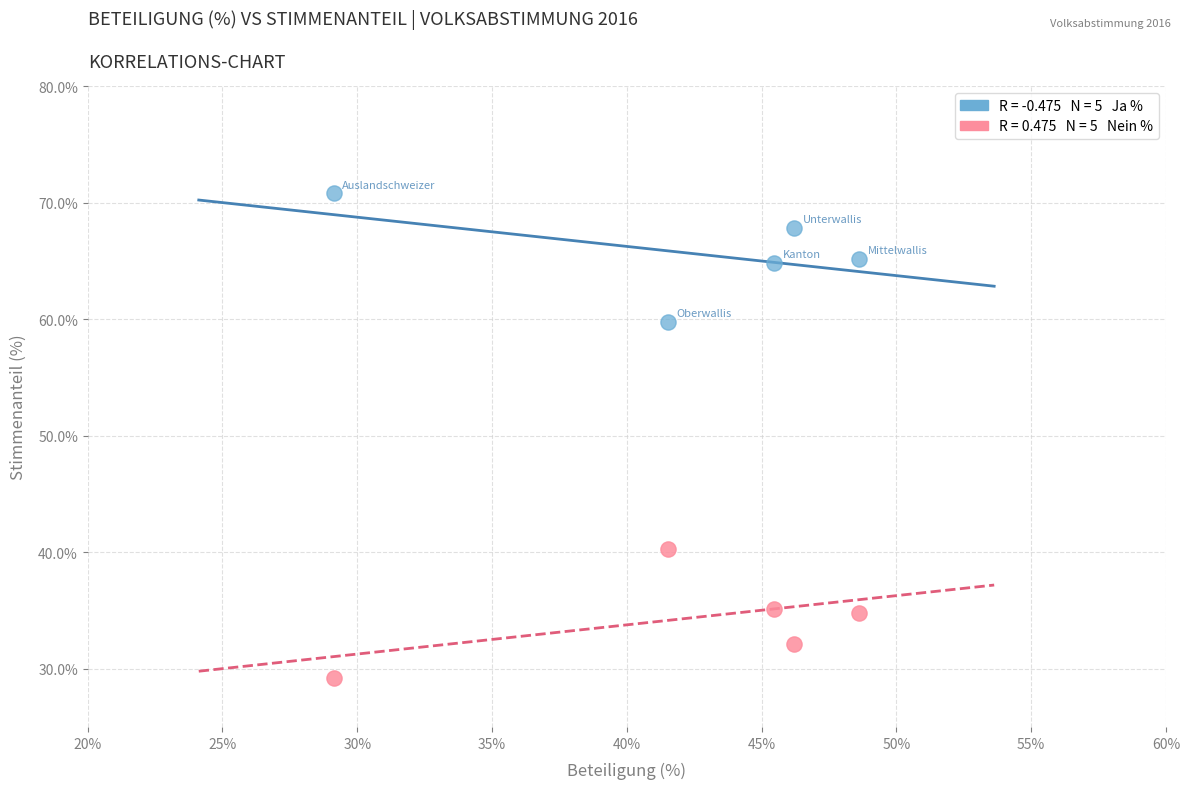

Across all data points, what is the average Y value?

50.0